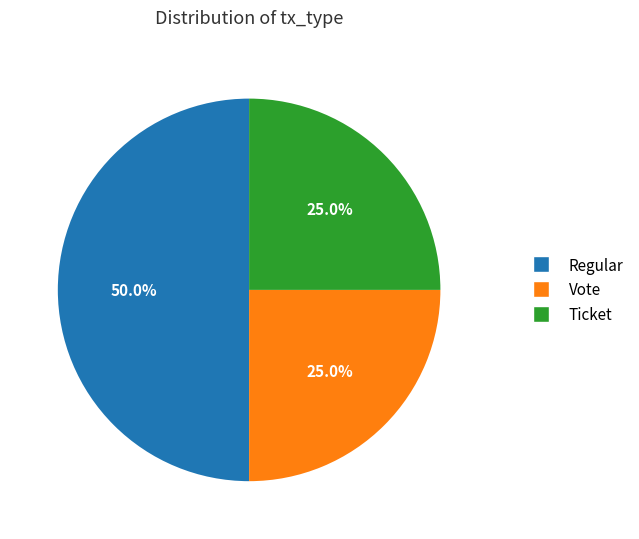

To the nearest percent, what percentage of the pie is Ticket?

25%